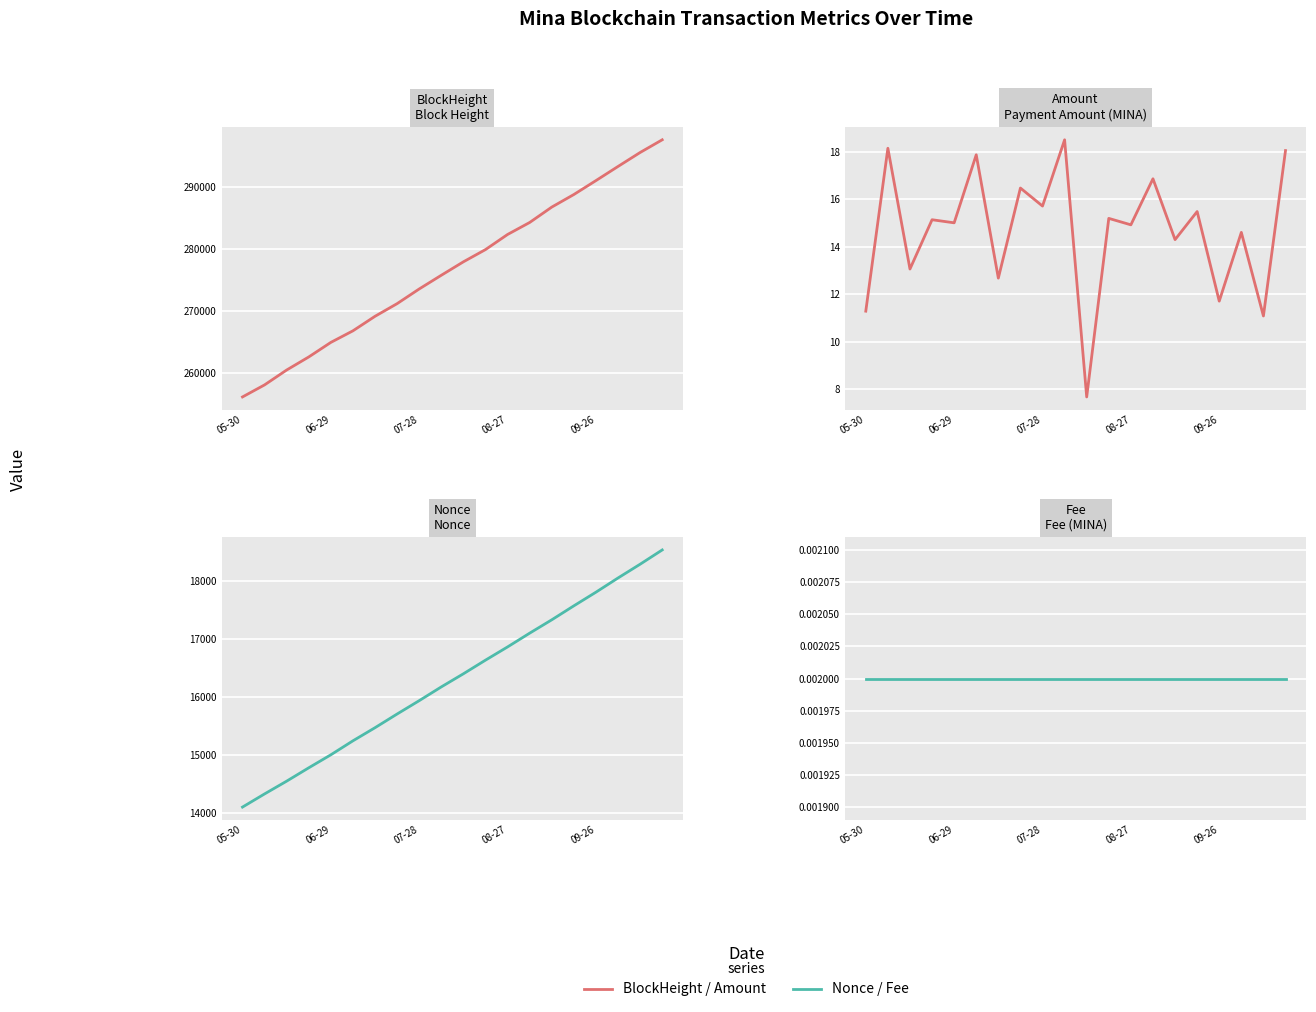

True or false: Nonce has more than 2 points higher than both neighbors.

False